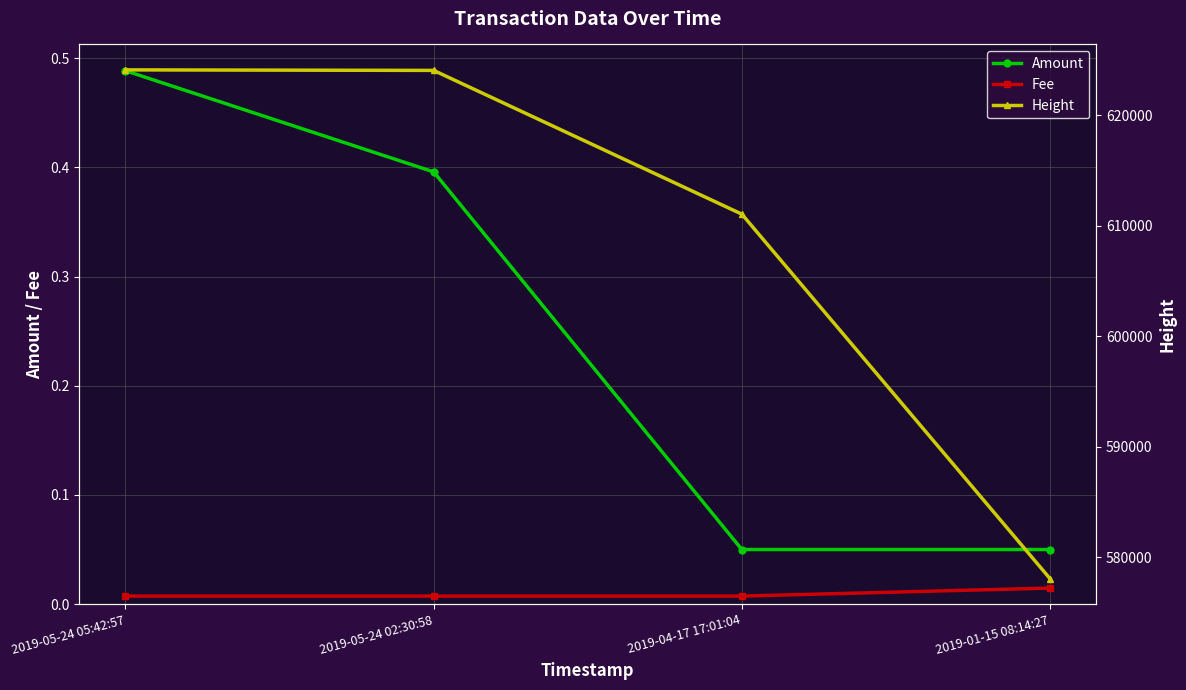

What is the greatest value displayed?

624120.0